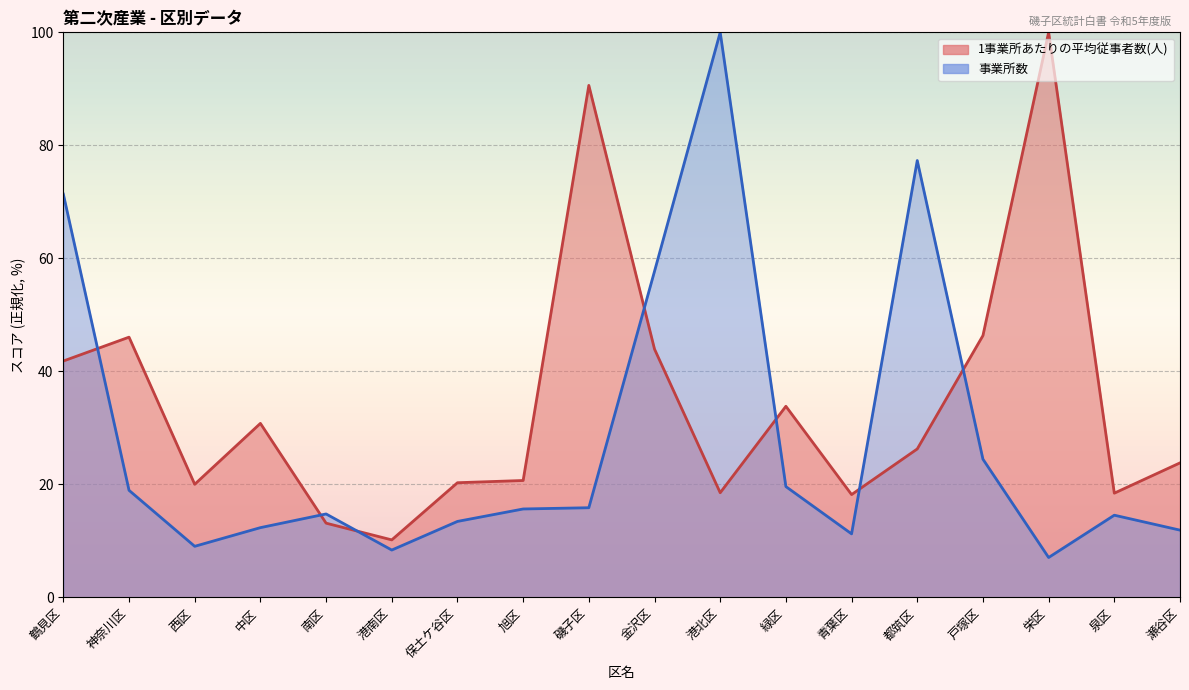

At which category is the sum across all series the highest?

港北区